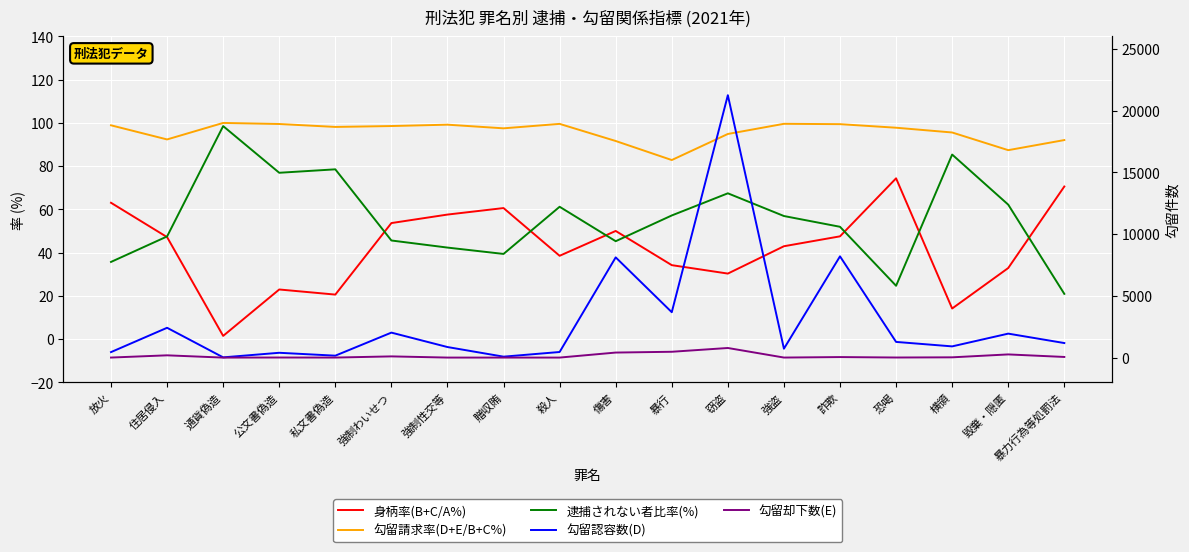

Reading left to right, what are all the values shown in this chart?

身柄率(B+C/A%): 63.1	47.2	1.5	22.9	20.6	53.7	57.6	60.6	38.5	50.0	34.2	30.3	43.0	47.5	74.4	14.1	32.9	70.6
勾留請求率(D+E/B+C%): 98.9	92.4	100.0	99.5	98.2	98.6	99.2	97.5	99.6	91.6	82.8	94.9	99.6	99.4	97.8	95.6	87.4	92.1
逮捕されない者比率(%): 35.7	47.5	98.5	76.9	78.5	45.6	42.3	39.4	61.2	45.3	57.2	67.4	56.9	52.0	24.7	85.4	62.2	20.9
勾留認容数(D): 445.0	2414.0	19.0	390.0	156.0	2023.0	855.0	76.0	453.0	8115.0	3676.0	21245.0	721.0	8198.0	1270.0	908.0	1941.0	1178.0
勾留却下数(E): 4.0	184.0	0.0	7.0	3.0	98.0	2.0	2.0	2.0	408.0	472.0	778.0	4.0	43.0	7.0	22.0	258.0	52.0